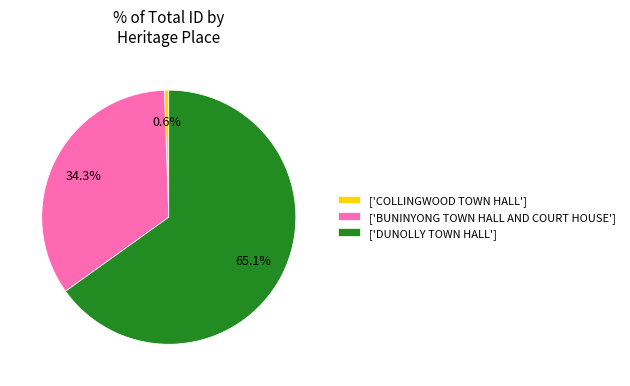

Which has a higher value, ['DUNOLLY TOWN HALL'] or ['COLLINGWOOD TOWN HALL']?

['DUNOLLY TOWN HALL']